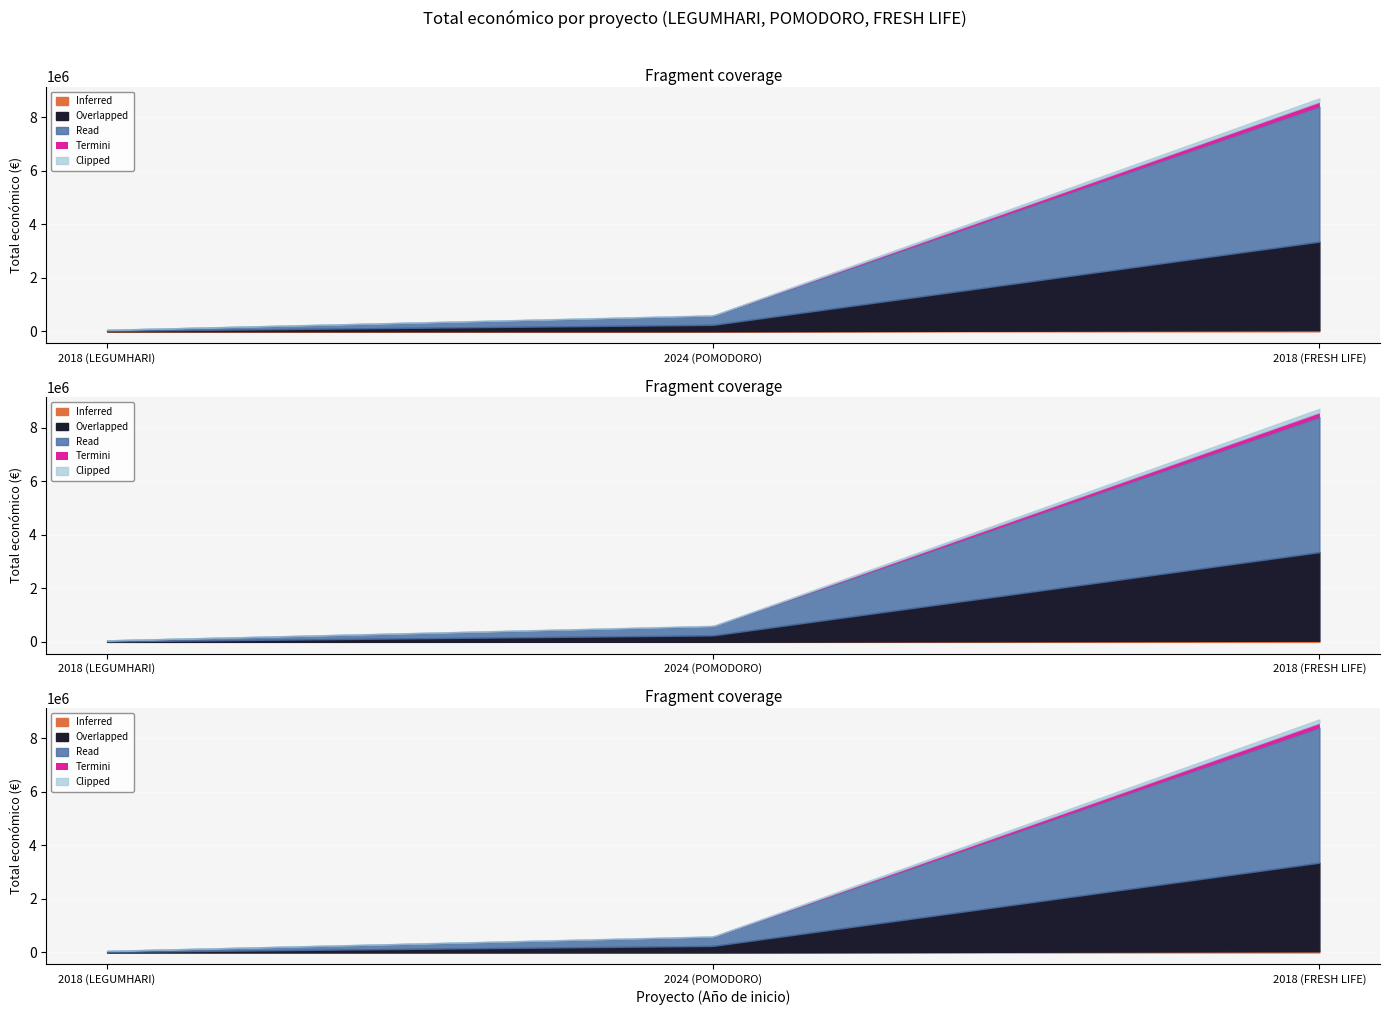

Reading left to right, what are all the values shown in this chart?

57500	599540	8701686